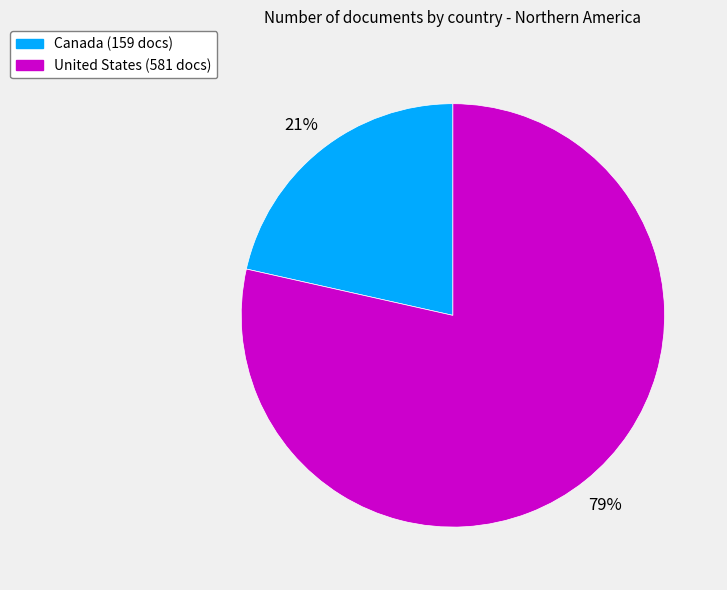

What is the majority slice?

United States